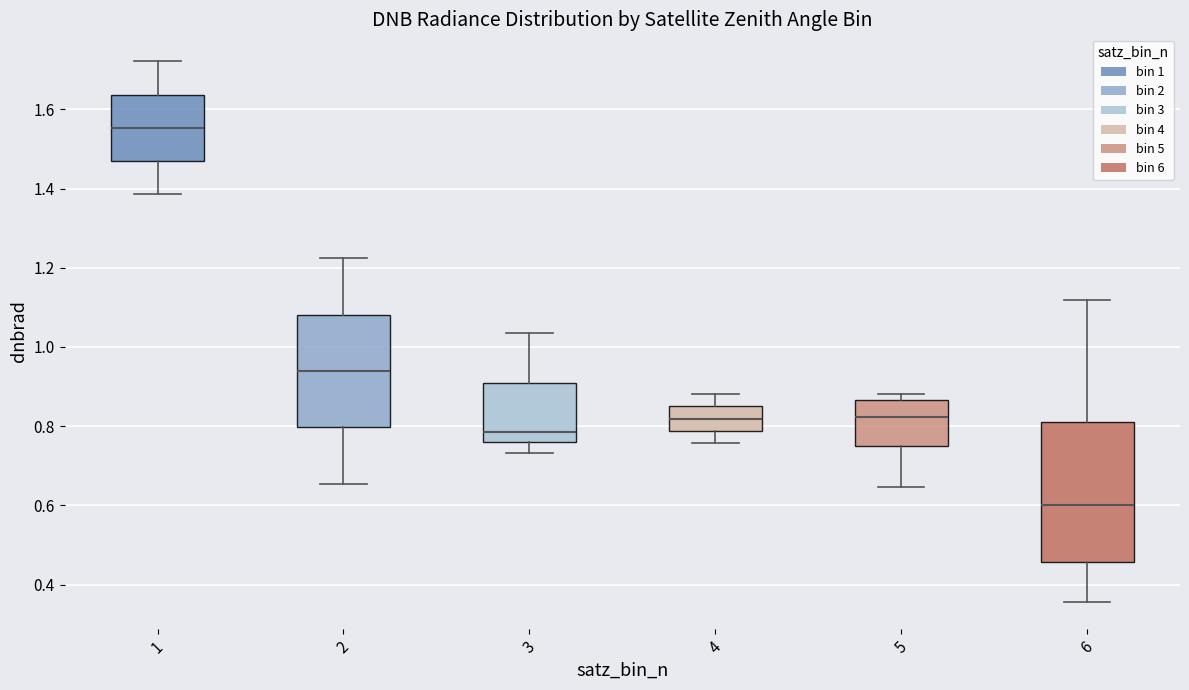

Comparing the boxes themselves (not the whiskers), which one is the tallest?

6